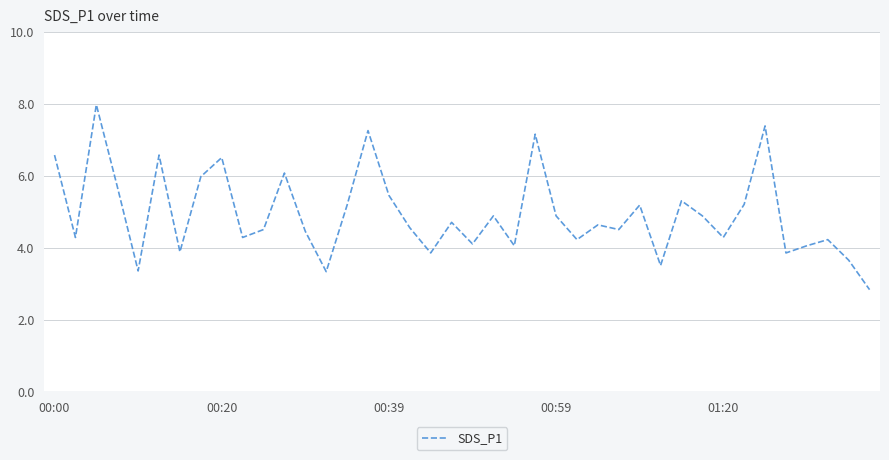

What is the sum of all values?

197.1